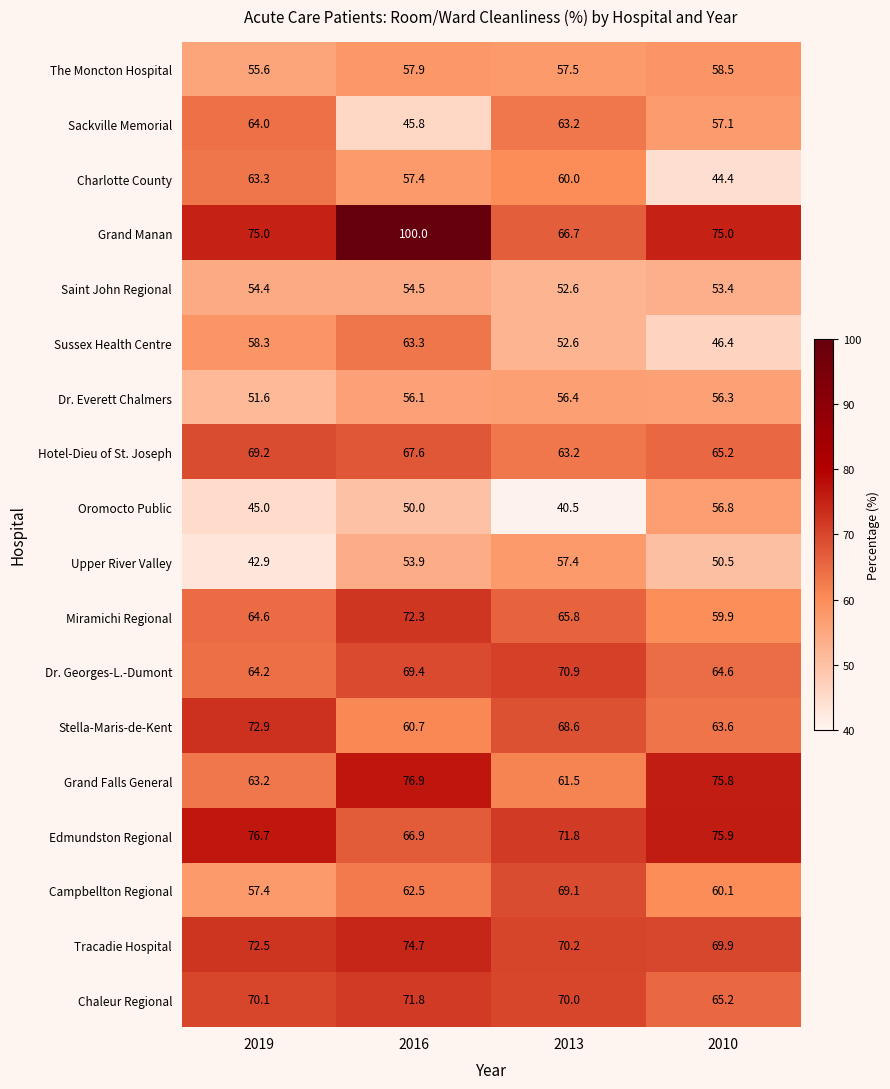

What is the difference between the Sussex Health Centre values at 2013 and 2016?

10.7